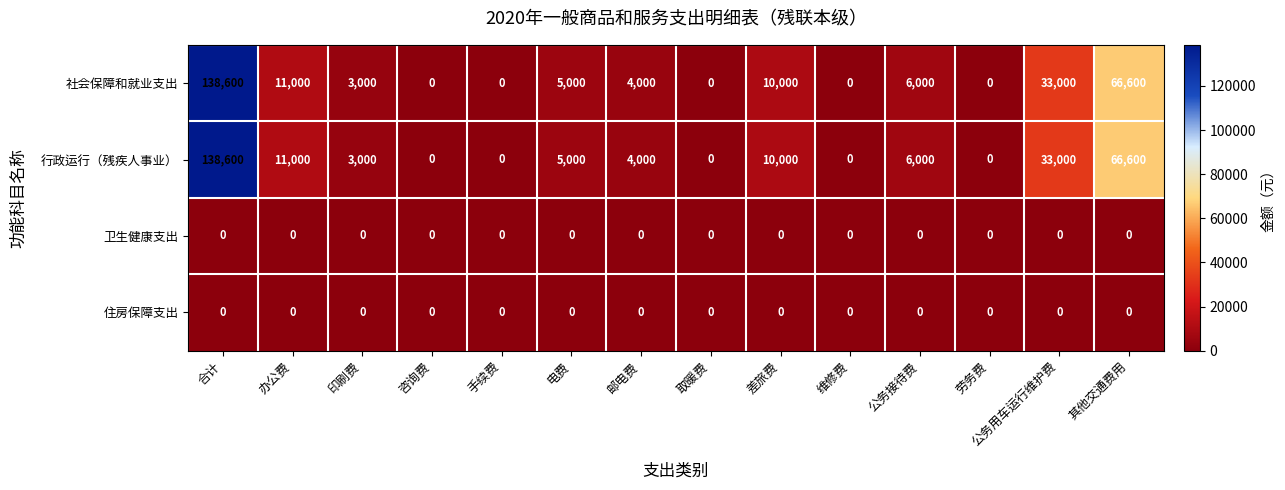

The 行政运行（残疾人事业） series shows 6000 at 公务接待费. True or false?

True